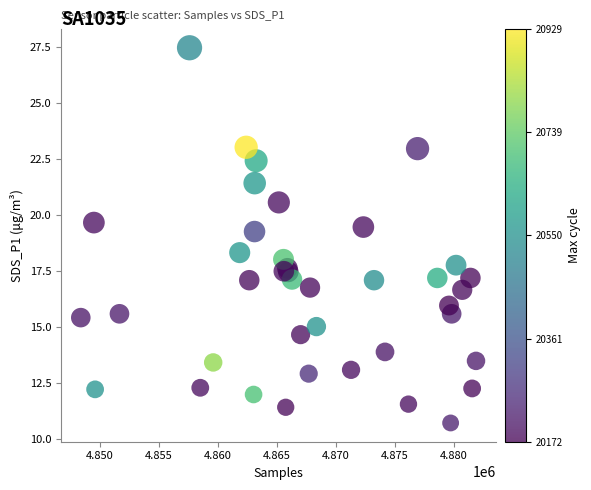

What Y value in the scatter plot is closest to 19?

19.3